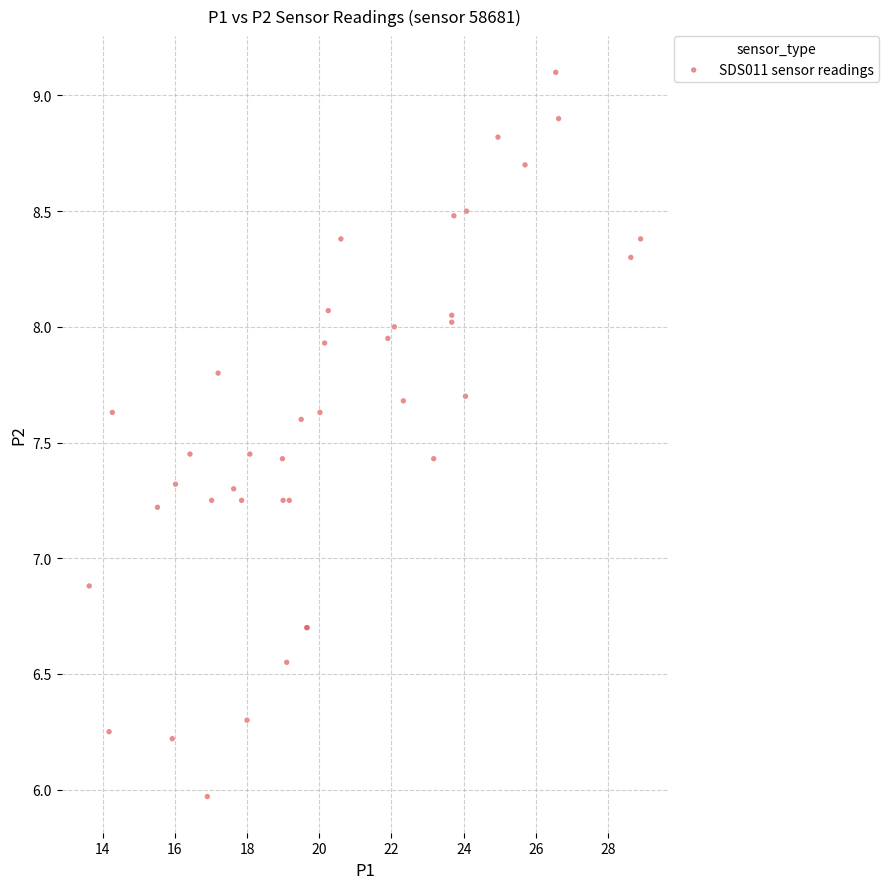

What Y value in the scatter plot is closest to 7?

6.9